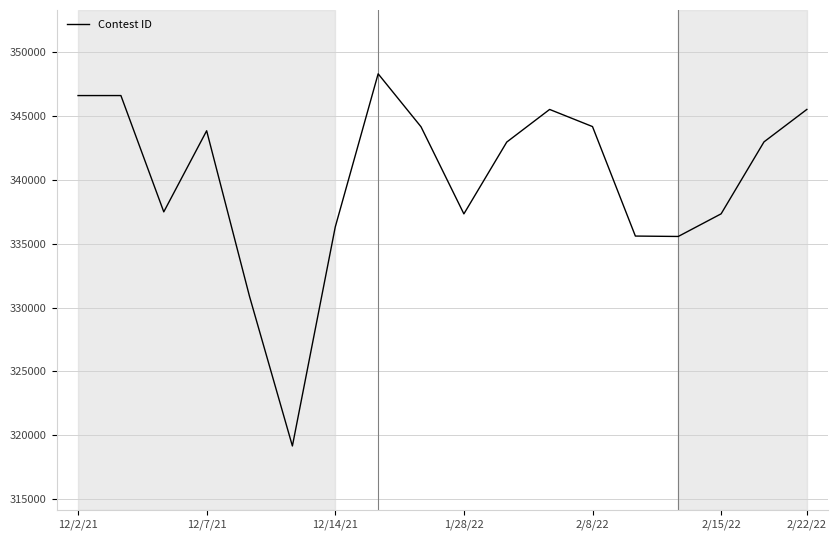

What is the difference between the maximum and minimum values?

29168